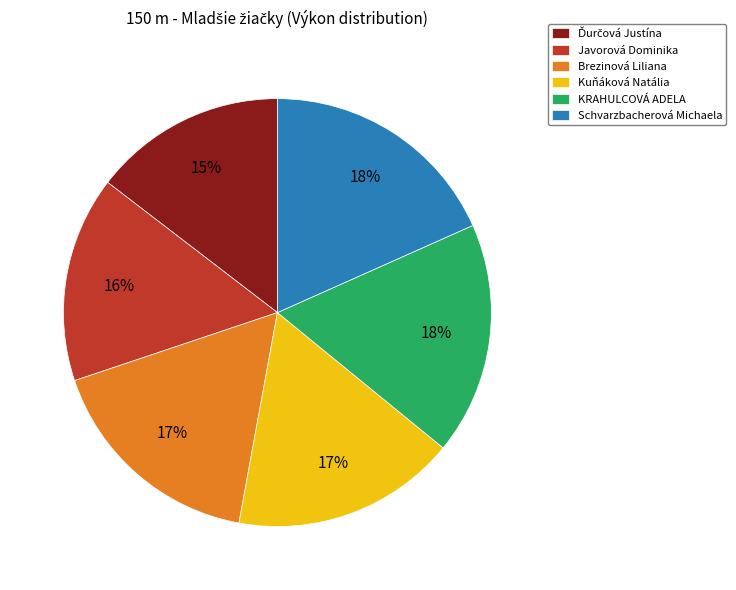

Count the number of slices in the pie.

6